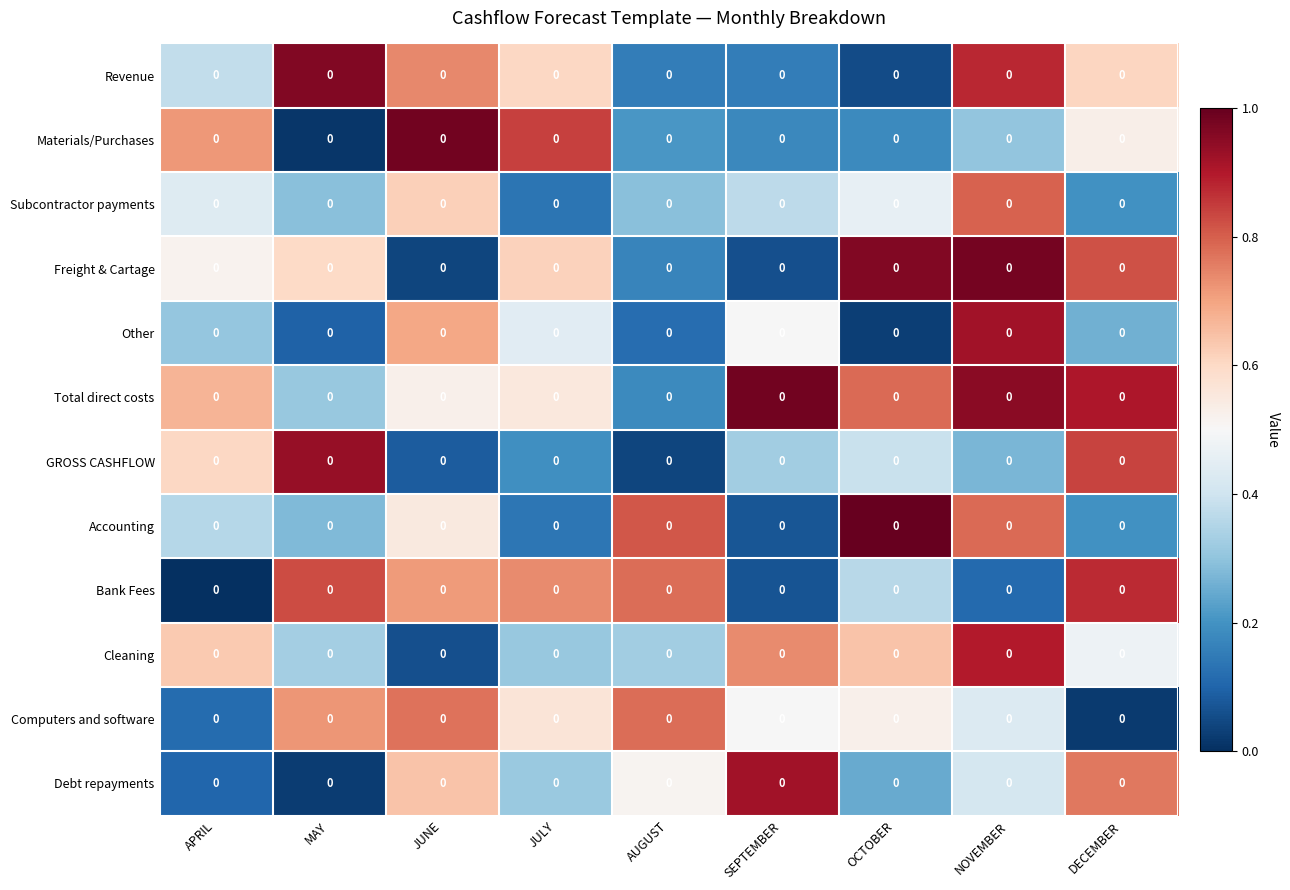

What is the difference between the maximum and second lowest values in the Materials/Purchases series?

0.8